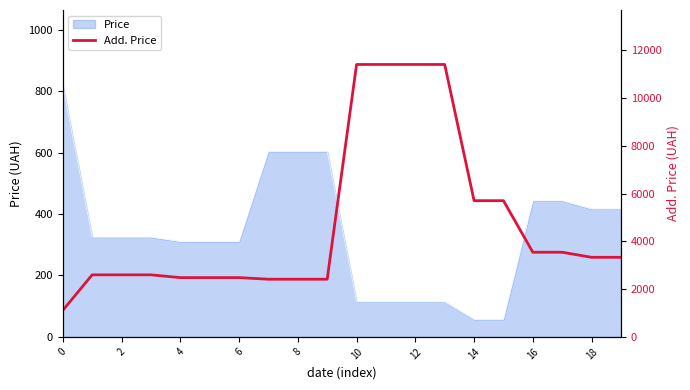

Where is the data nearest to the value 6259?

14